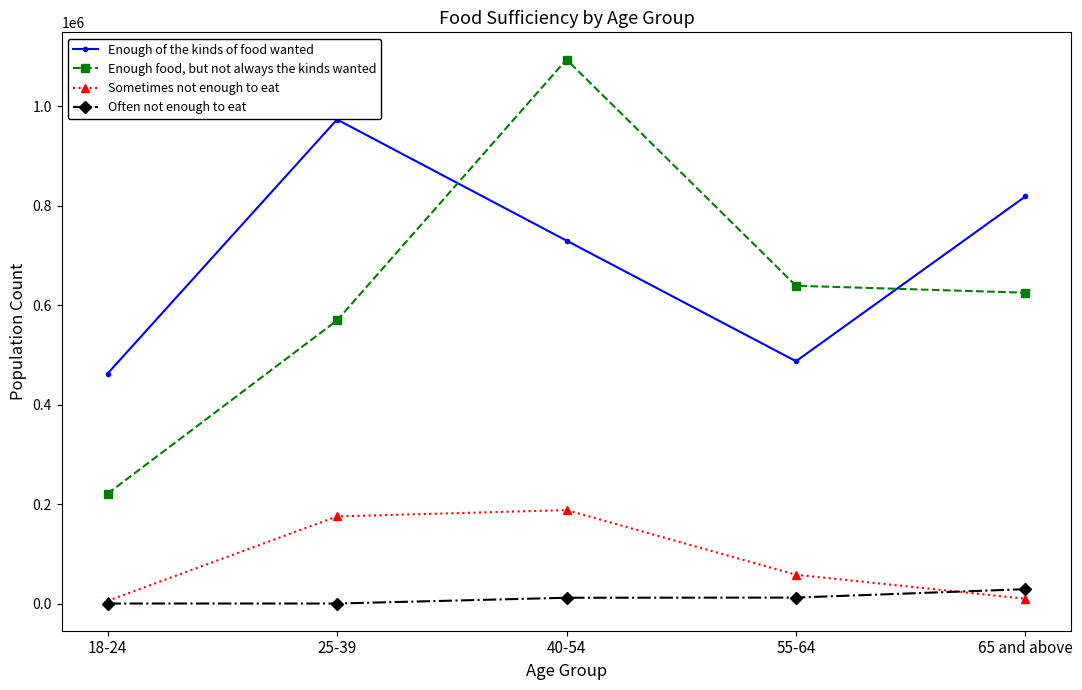

True or false: Enough food, but not always the kinds wanted has a value of 220793 at 18-24.

True